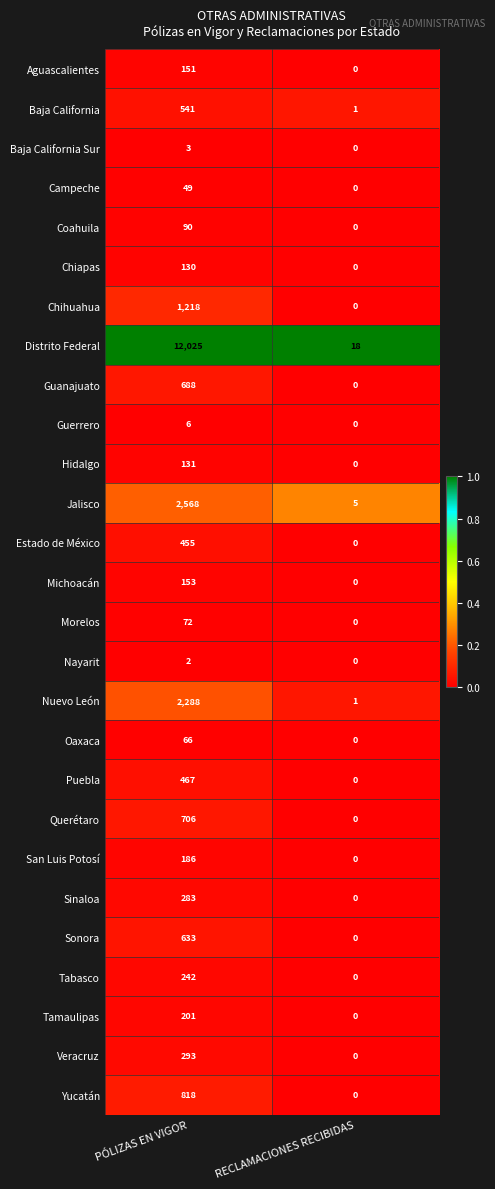

What is the greatest value displayed?

12025